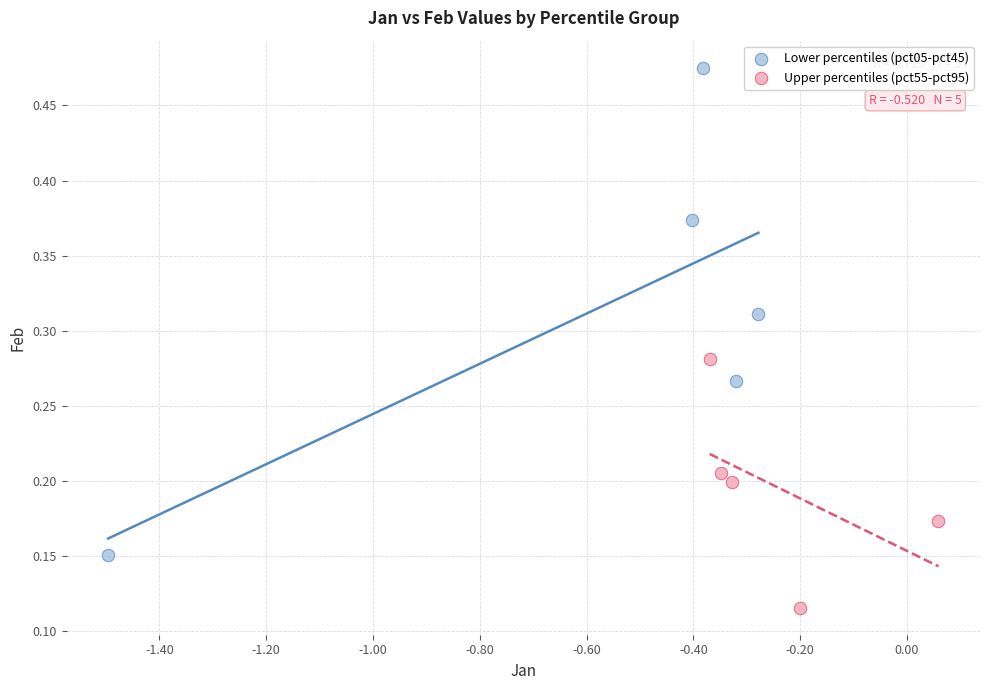

Which series has the largest Y range (max minus min)?

Lower percentiles (pct05-pct45)